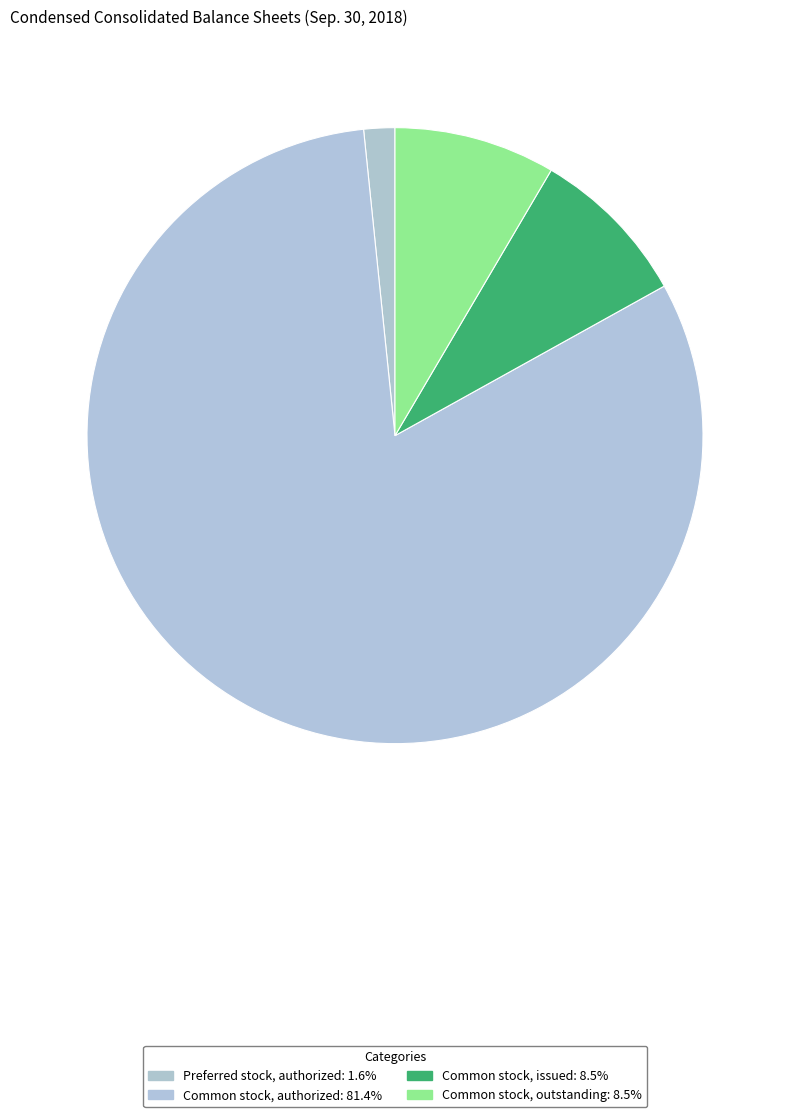

What is the largest slice in the pie chart?

Common stock, authorized